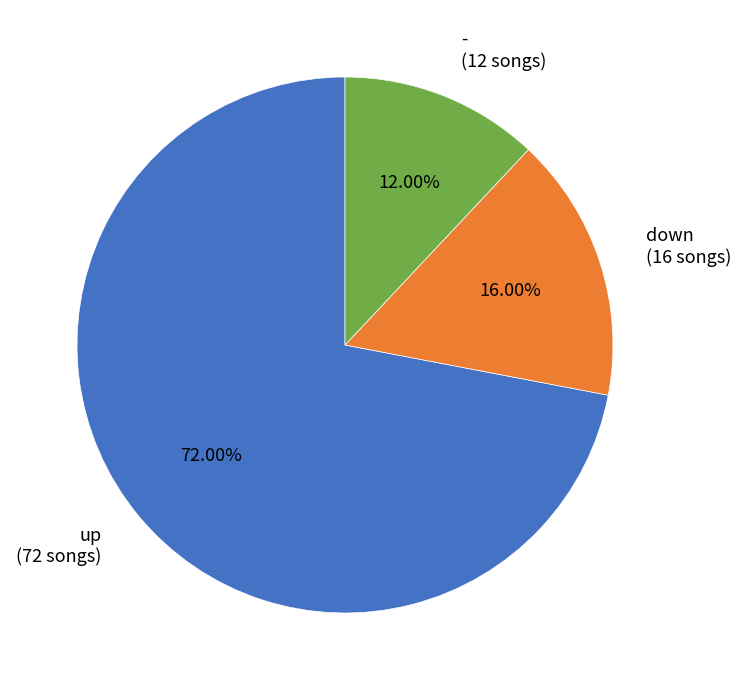

Is there any slice that represents more than half of the pie?

Yes